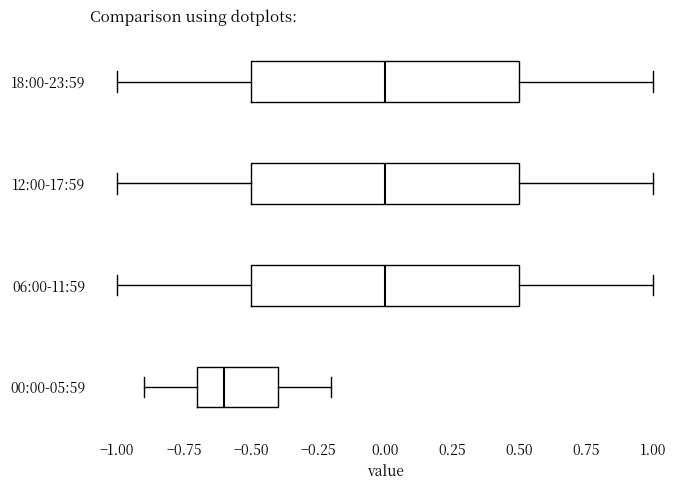

Reading bottom to top, read every box against the x-axis: the position of its median line, the range the box covers, and the ends of its whiskers. The values are not printed on the chart, so give them approximately, as read against the axis.

00:00-05:59: median -0.6, box -0.7 to -0.4, whiskers -0.9 to -0.2
06:00-11:59: median 0.0, box -0.5 to 0.5, whiskers -1.0 to 1.0
12:00-17:59: median 0.0, box -0.5 to 0.5, whiskers -1.0 to 1.0
18:00-23:59: median 0.0, box -0.5 to 0.5, whiskers -1.0 to 1.0